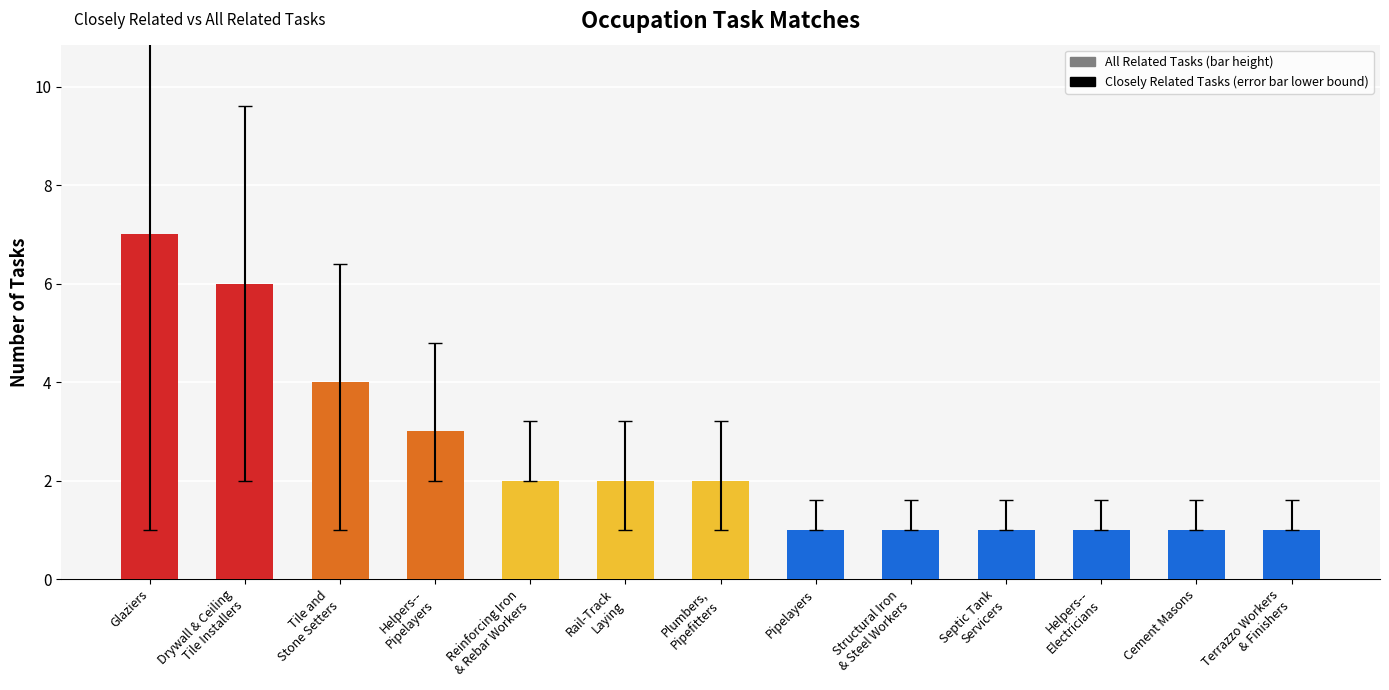

What is the value of the 5th bar from the left?

2